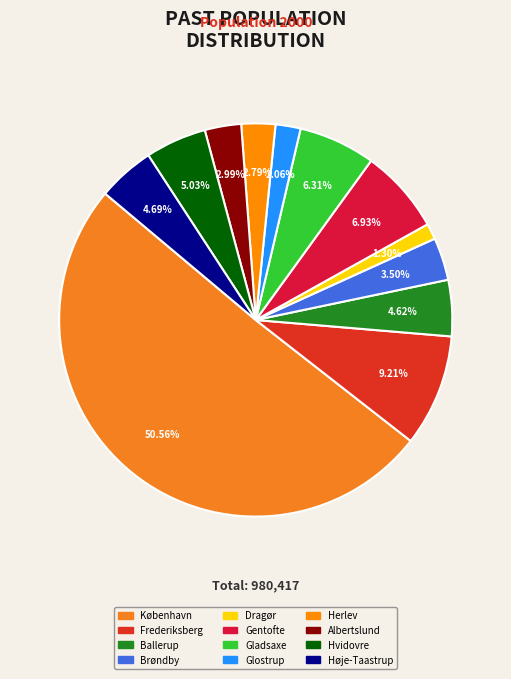

Count the number of slices in the pie.

12